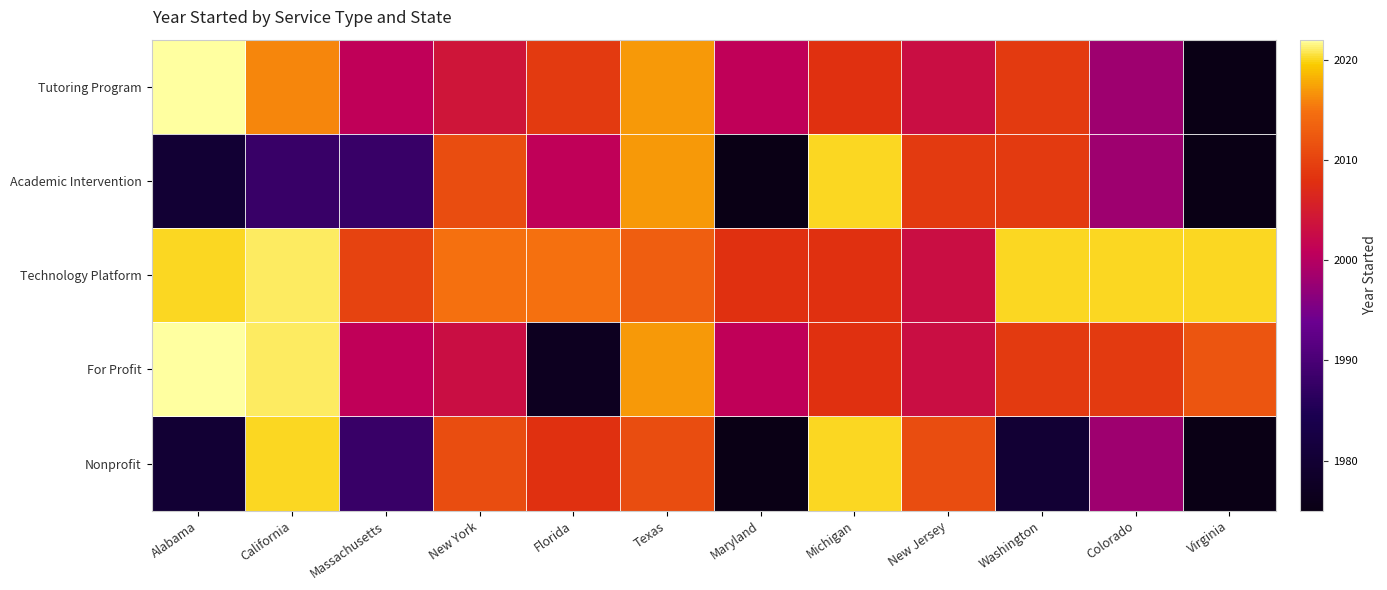

Reading left to right, extract all data points from this chart.

Tutoring Program: Alabama=2022	California=2016	Massachusetts=2001	New York=2004	Florida=2009	Texas=2017	Maryland=2001	Michigan=2008	New Jersey=2003	Washington=2009	Colorado=1998	Virginia=1975
Academic Intervention: Alabama=1980	California=1988	Massachusetts=1988	New York=2011	Florida=2001	Texas=2017	Maryland=1975	Michigan=2020	New Jersey=2009	Washington=2009	Colorado=1998	Virginia=1975
Technology Platform: Alabama=2020	California=2021	Massachusetts=2010	New York=2015	Florida=2015	Texas=2013	Maryland=2008	Michigan=2008	New Jersey=2003	Washington=2020	Colorado=2020	Virginia=2020
For Profit: Alabama=2022	California=2021	Massachusetts=2001	New York=2003	Florida=1977	Texas=2017	Maryland=2001	Michigan=2008	New Jersey=2003	Washington=2009	Colorado=2009	Virginia=2012
Nonprofit: Alabama=1980	California=2020	Massachusetts=1988	New York=2011	Florida=2008	Texas=2011	Maryland=1975	Michigan=2020	New Jersey=2011	Washington=1980	Colorado=1998	Virginia=1975